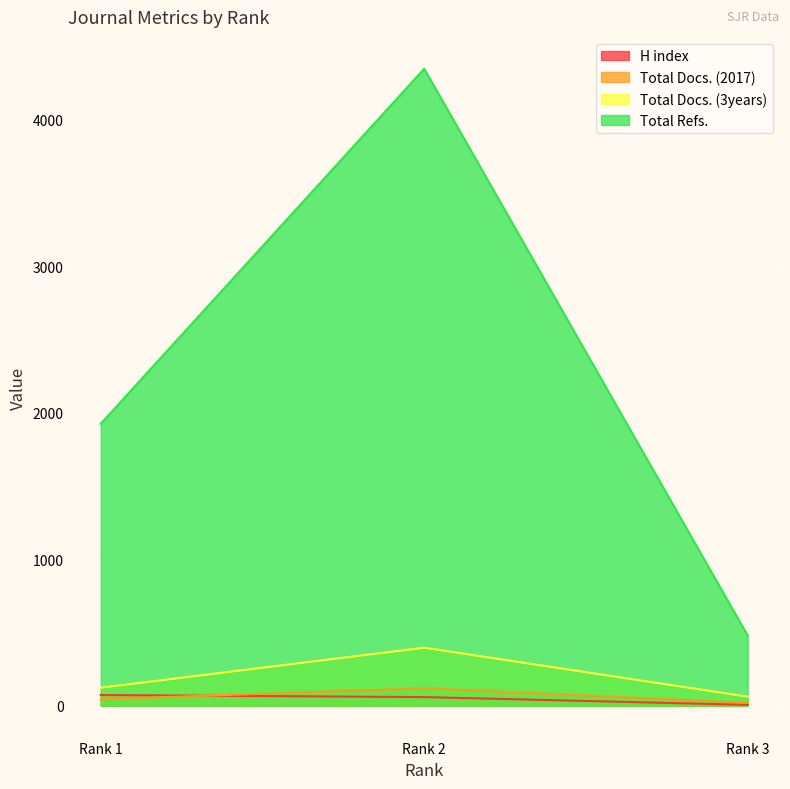

Is it true that Total Refs. equals 4346 at Rank 2?

True